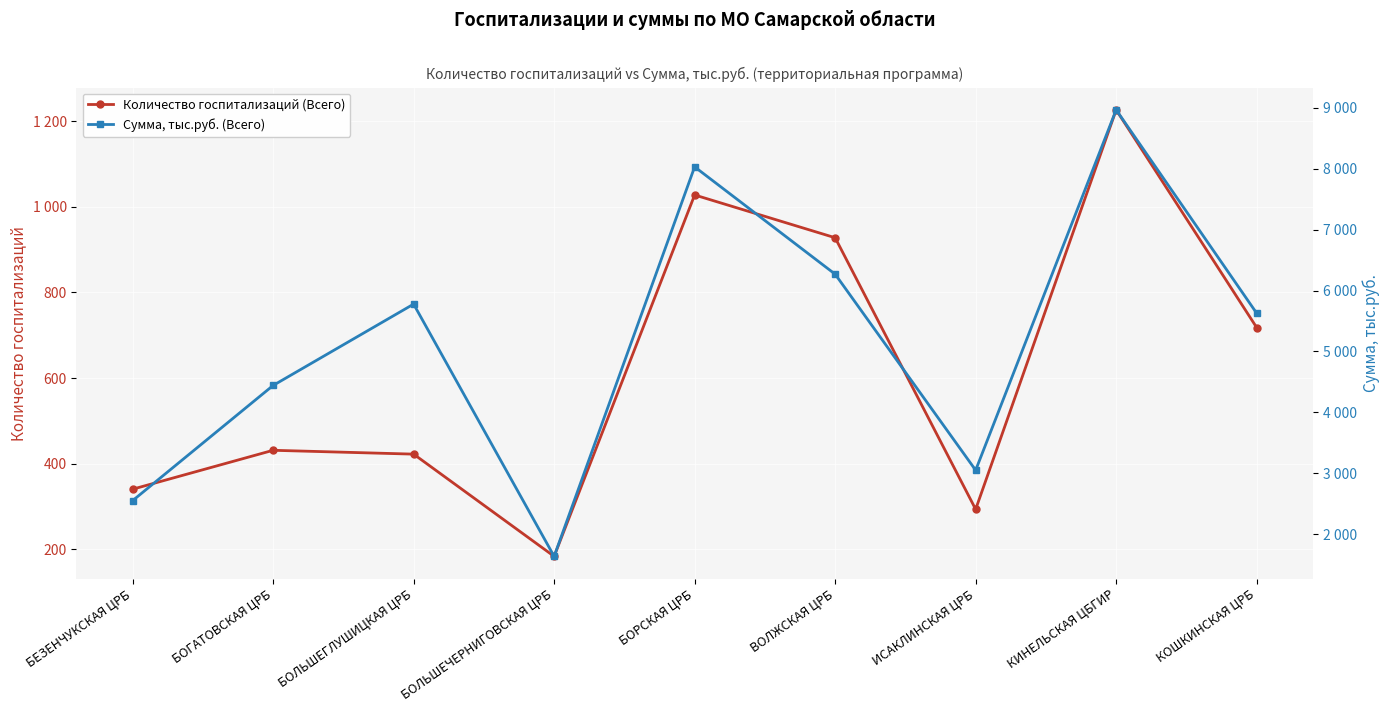

At which category is the sum across all series the highest?

КИНЕЛЬСКАЯ ЦБГИР